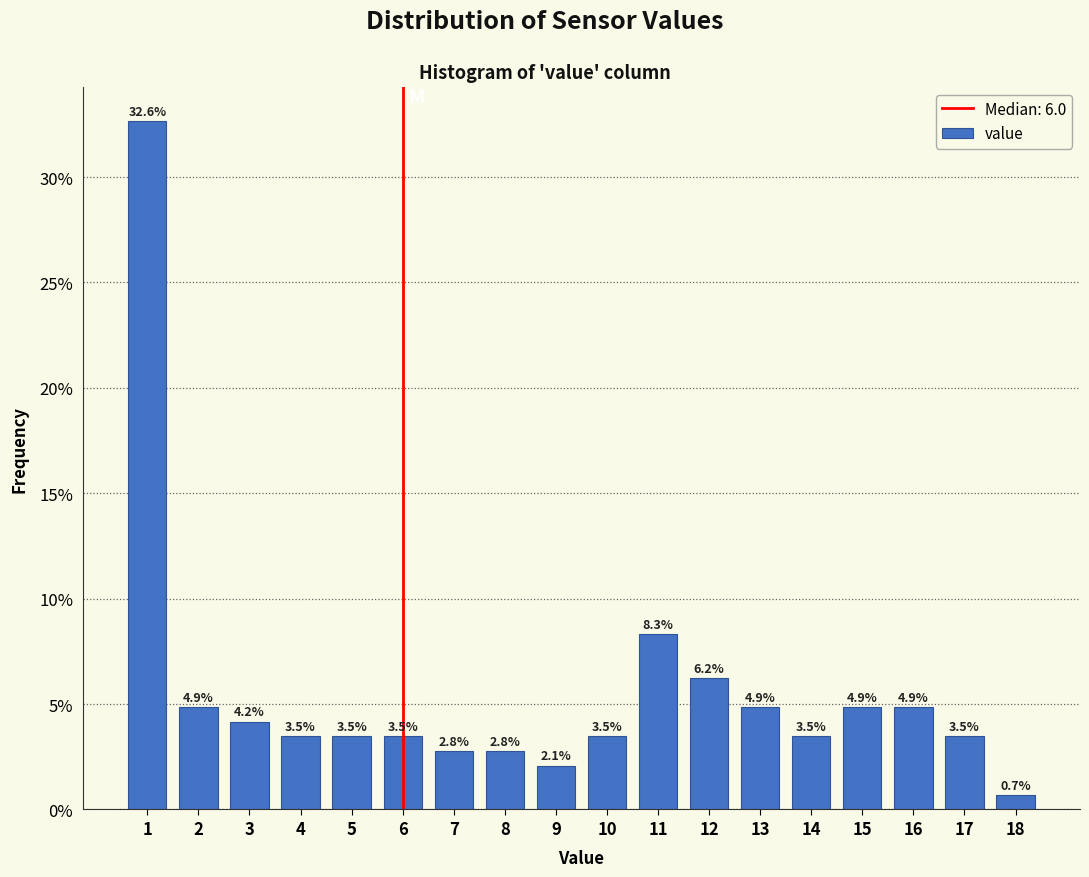

What is the height of the bar covering 7.5 to 8.5 on the x-axis?

2.8